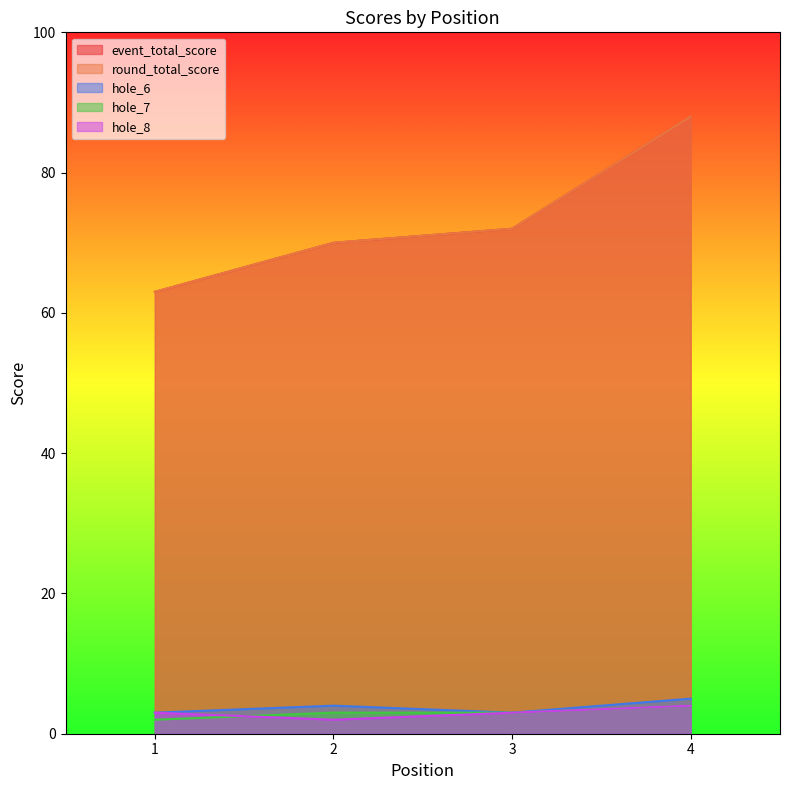

True or false: round_total_score and event_total_score cross at least once.

False